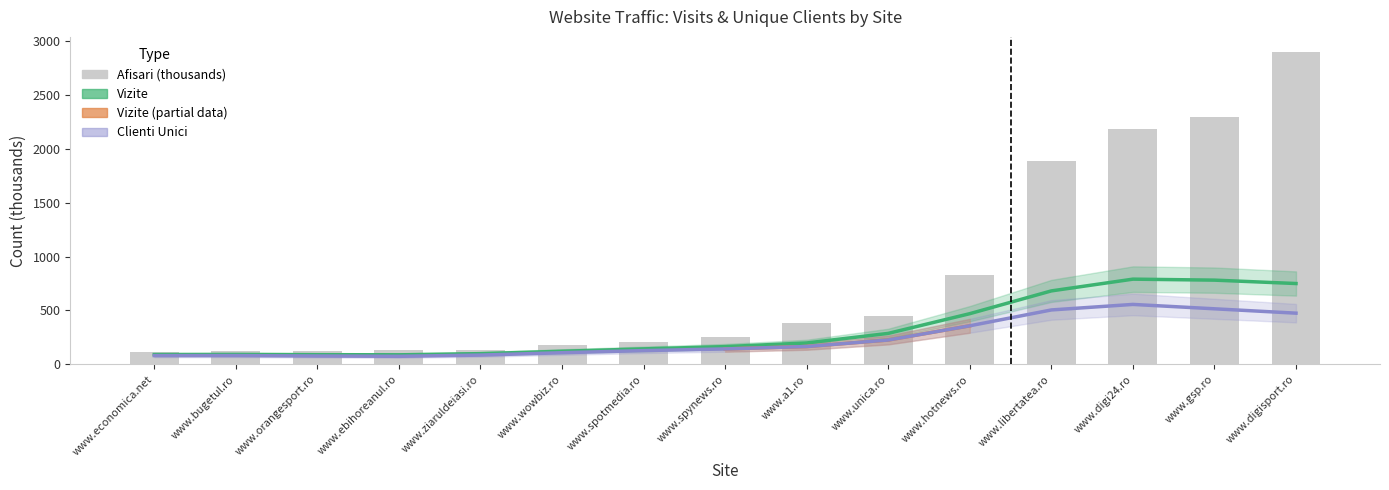

At www.ebihoreanul.ro, list the series in order from largest to smallest.

Afisari (thousands), Vizite, Clienti Unici